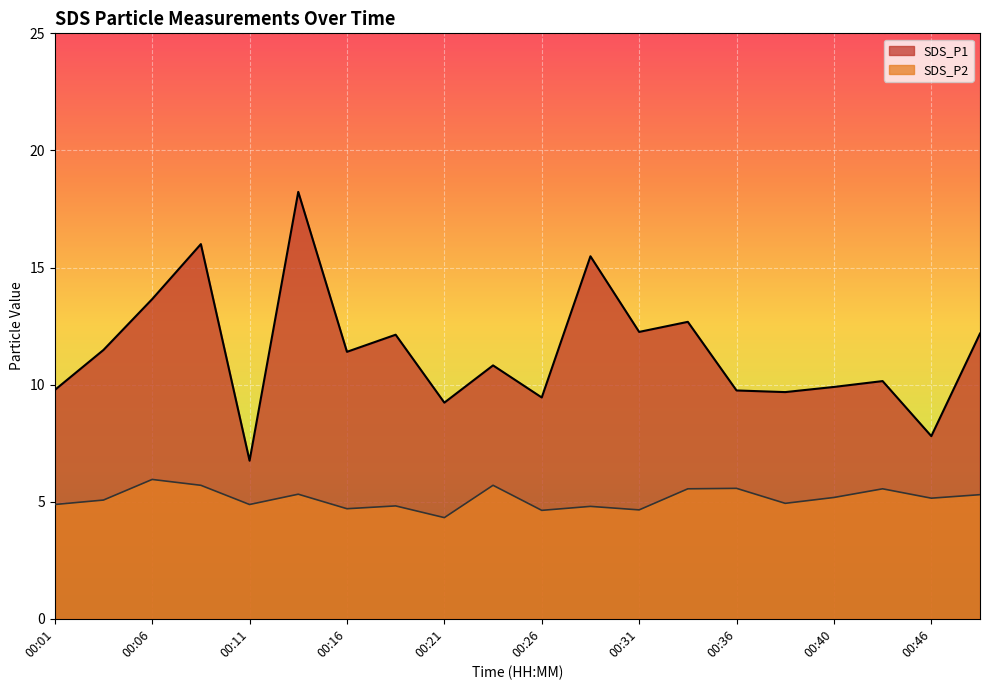

At which label is SDS_P1 closest to 12?

00:18